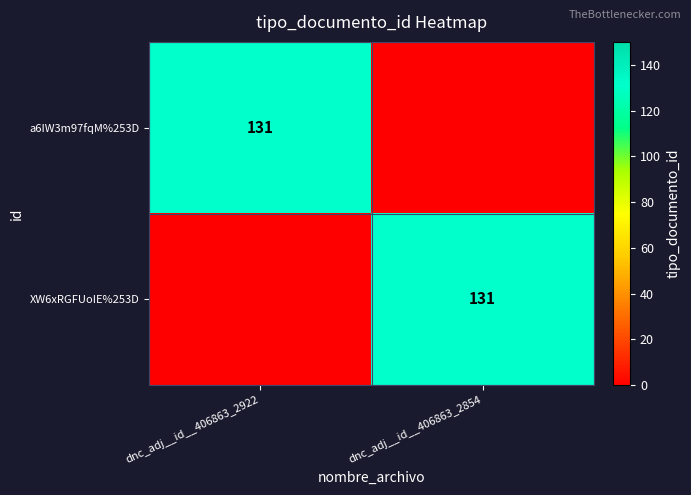

The XW6xRGFUoIE%253D series shows 51 at dnc_adj__id__406863_2854. True or false?

False